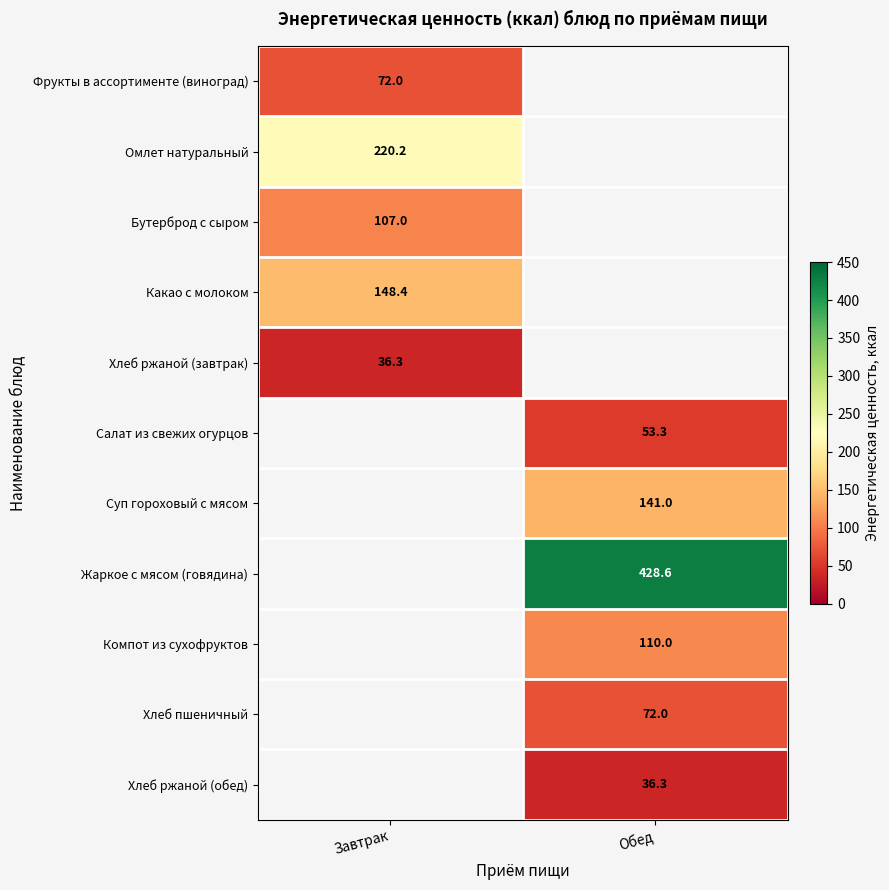

At how many categories does at least one series exceed 356?

1